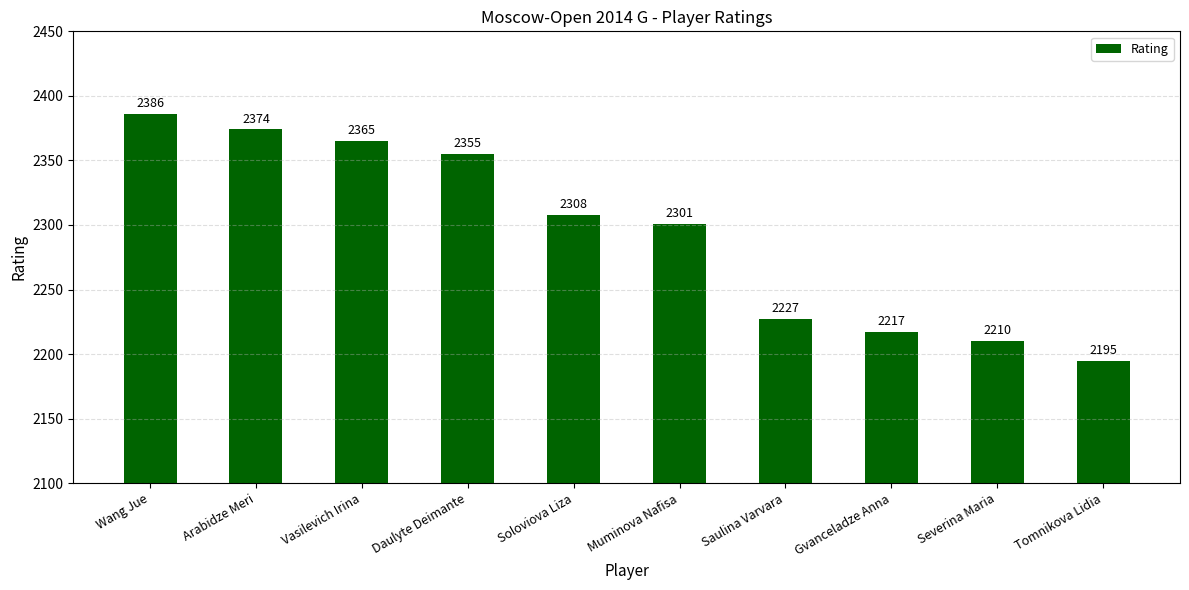

At which label does the data first exceed 2308?

Wang Jue